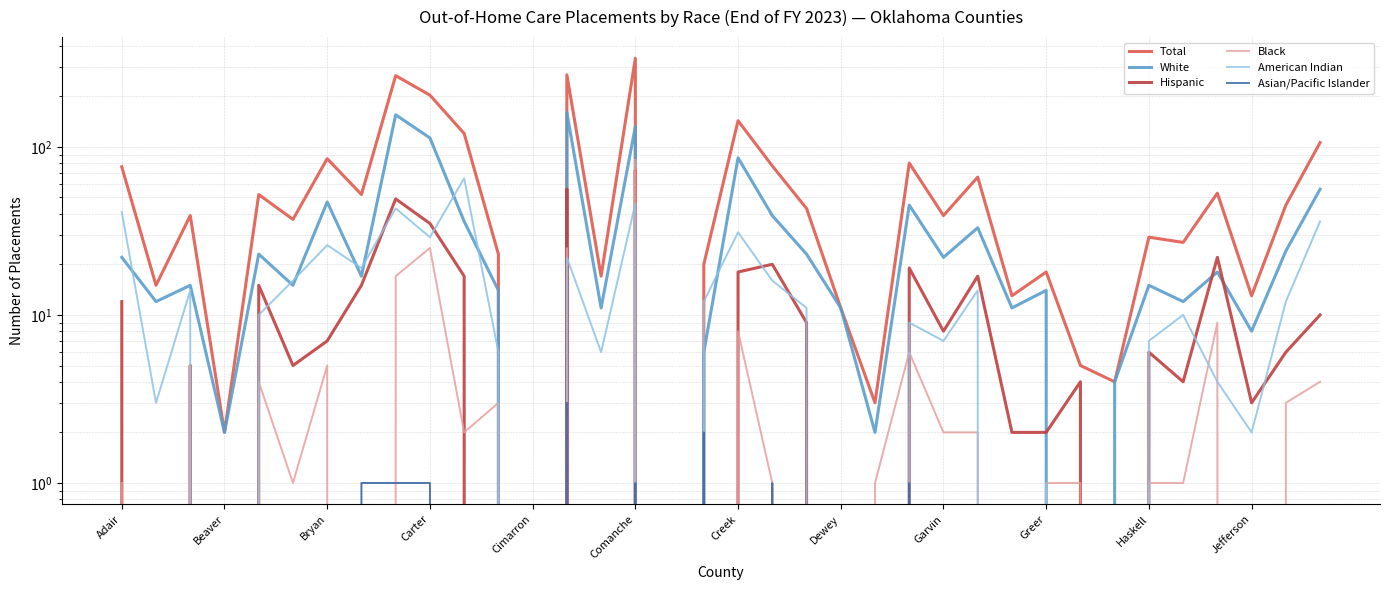

Reading left to right, what are all the values shown in this chart?

Total: Adair=76	Alfalfa=15	Atoka=39	Beaver=2	Beckham=52	Blaine=37	Bryan=85	Caddo=52	Canadian=265	Carter=203	Cherokee=120	Choctaw=23	Cimarron=0	Cleveland=268	Coal=17	Comanche=336	Cotton=0	Craig=20	Creek=143	Custer=77	Delaware=43	Dewey=11	Ellis=3	Garfield=80	Garvin=39	Grady=66	Grant=13	Greer=18	Harmon=5	Harper=4	Haskell=29	Hughes=27	Jackson=53	Jefferson=13	Johnston=45	Kay=106
White: Adair=22	Alfalfa=12	Atoka=15	Beaver=2	Beckham=23	Blaine=15	Bryan=47	Caddo=17	Canadian=155	Carter=113	Cherokee=36	Choctaw=14	Cimarron=0	Cleveland=160	Coal=11	Comanche=132	Cotton=0	Craig=6	Creek=86	Custer=39	Delaware=23	Dewey=11	Ellis=2	Garfield=45	Garvin=22	Grady=33	Grant=11	Greer=14	Harmon=0	Harper=4	Haskell=15	Hughes=12	Jackson=18	Jefferson=8	Johnston=24	Kay=56
Black: Adair=1	Alfalfa=0	Atoka=5	Beaver=0	Beckham=4	Blaine=1	Bryan=5	Caddo=0	Canadian=17	Carter=25	Cherokee=2	Choctaw=3	Cimarron=0	Cleveland=25	Coal=0	Comanche=84	Cotton=0	Craig=0	Creek=8	Custer=1	Delaware=0	Dewey=0	Ellis=1	Garfield=6	Garvin=2	Grady=2	Grant=0	Greer=1	Harmon=1	Harper=0	Haskell=1	Hughes=1	Jackson=9	Jefferson=0	Johnston=3	Kay=4
American Indian: Adair=41	Alfalfa=3	Atoka=14	Beaver=0	Beckham=10	Blaine=16	Bryan=26	Caddo=19	Canadian=43	Carter=29	Cherokee=65	Choctaw=6	Cimarron=0	Cleveland=22	Coal=6	Comanche=46	Cotton=0	Craig=12	Creek=31	Custer=16	Delaware=11	Dewey=0	Ellis=0	Garfield=9	Garvin=7	Grady=14	Grant=0	Greer=1	Harmon=0	Harper=0	Haskell=7	Hughes=10	Jackson=4	Jefferson=2	Johnston=12	Kay=36
Hispanic: Adair=12	Alfalfa=0	Atoka=5	Beaver=0	Beckham=15	Blaine=5	Bryan=7	Caddo=15	Canadian=49	Carter=35	Cherokee=17	Choctaw=0	Cimarron=0	Cleveland=56	Coal=0	Comanche=73	Cotton=0	Craig=0	Creek=18	Custer=20	Delaware=9	Dewey=0	Ellis=0	Garfield=19	Garvin=8	Grady=17	Grant=2	Greer=2	Harmon=4	Harper=0	Haskell=6	Hughes=4	Jackson=22	Jefferson=3	Johnston=6	Kay=10
Asian/Pacific Islander: Adair=0	Alfalfa=0	Atoka=0	Beaver=0	Beckham=0	Blaine=0	Bryan=0	Caddo=1	Canadian=1	Carter=1	Cherokee=0	Choctaw=0	Cimarron=0	Cleveland=3	Coal=0	Comanche=1	Cotton=0	Craig=2	Creek=0	Custer=1	Delaware=0	Dewey=0	Ellis=0	Garfield=1	Garvin=0	Grady=0	Grant=0	Greer=0	Harmon=0	Harper=0	Haskell=0	Hughes=0	Jackson=0	Jefferson=0	Johnston=0	Kay=0